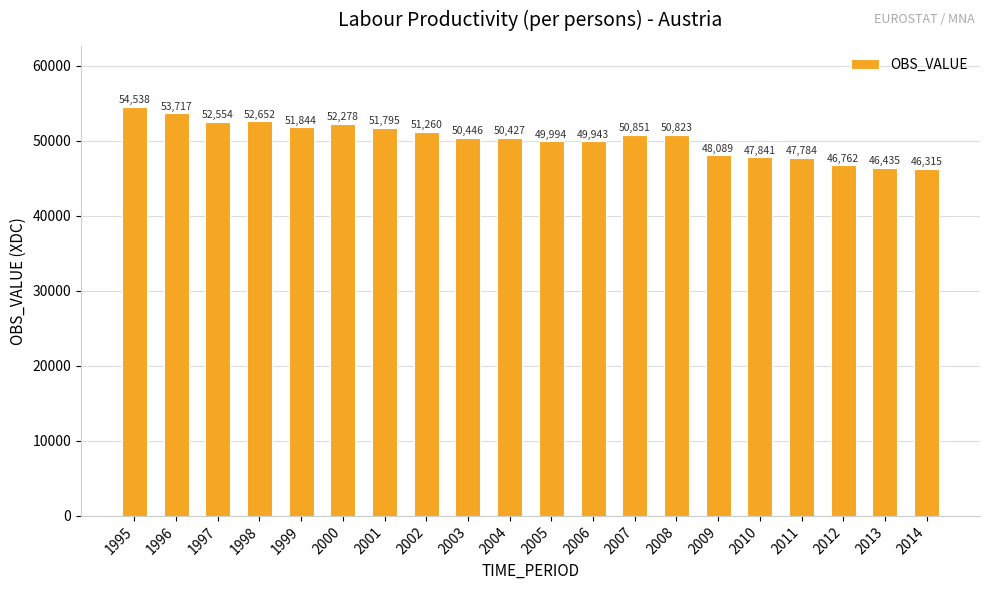

List the labels in order of value, largest first.

1995, 1996, 1998, 1997, 2000, 1999, 2001, 2002, 2007, 2008, 2003, 2004, 2005, 2006, 2009, 2010, 2011, 2012, 2013, 2014